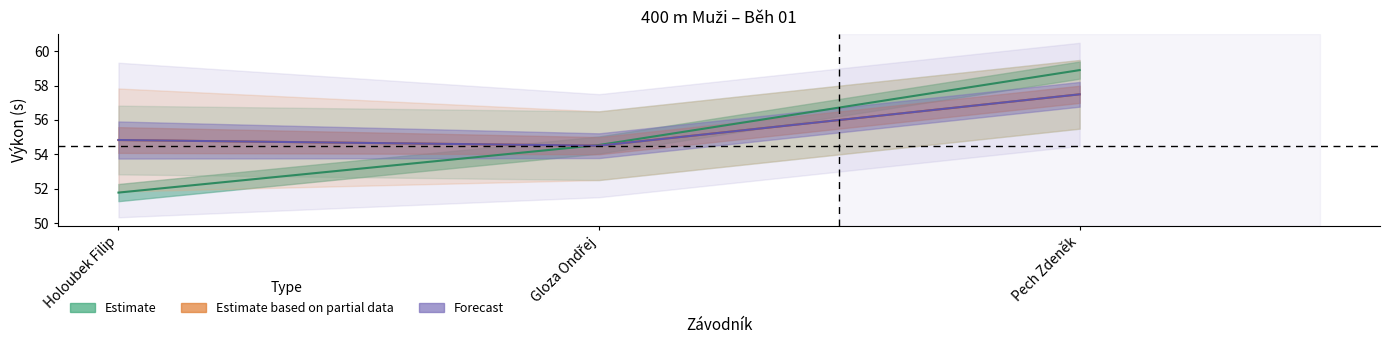

Reading left to right, list all the values displayed in this chart.

Pořadí: Holoubek Filip=51.8	Gloza Ondřej=54.5	Pech Zdeněk=58.9
PB: Holoubek Filip=54.8	Gloza Ondřej=54.5	Pech Zdeněk=57.5
SB: Holoubek Filip=54.8	Gloza Ondřej=54.5	Pech Zdeněk=57.5